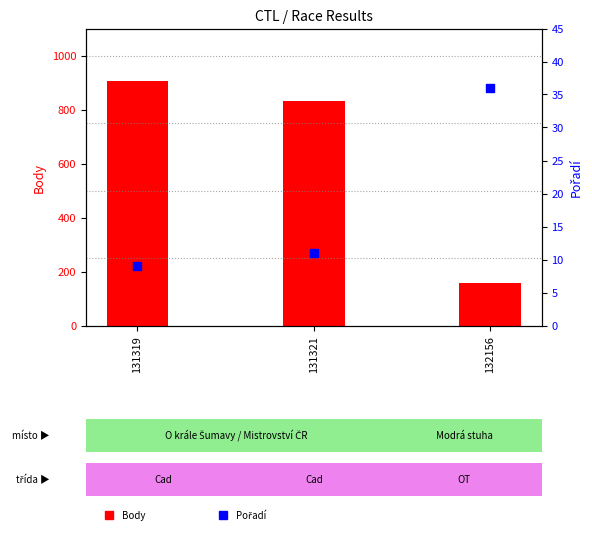

What is the total value across all series at 131321?

844